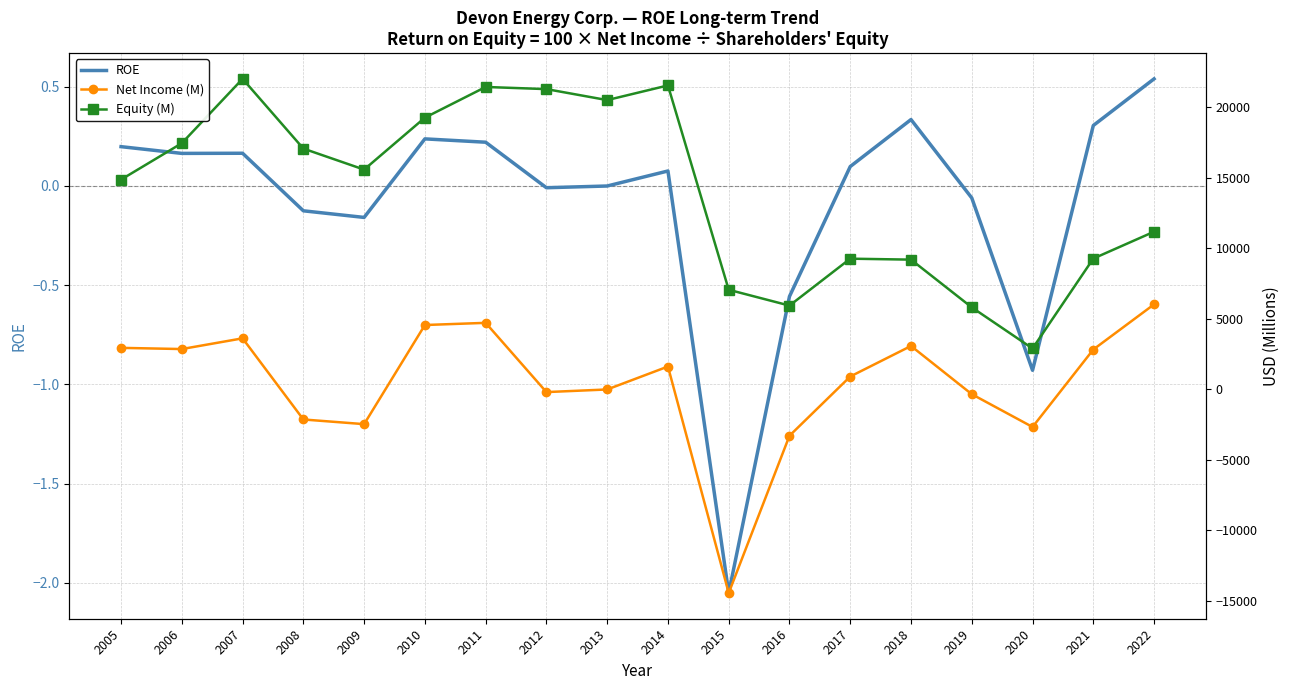

In Net Income (M), how many points are higher than both neighbors (excluding endpoints)?

4